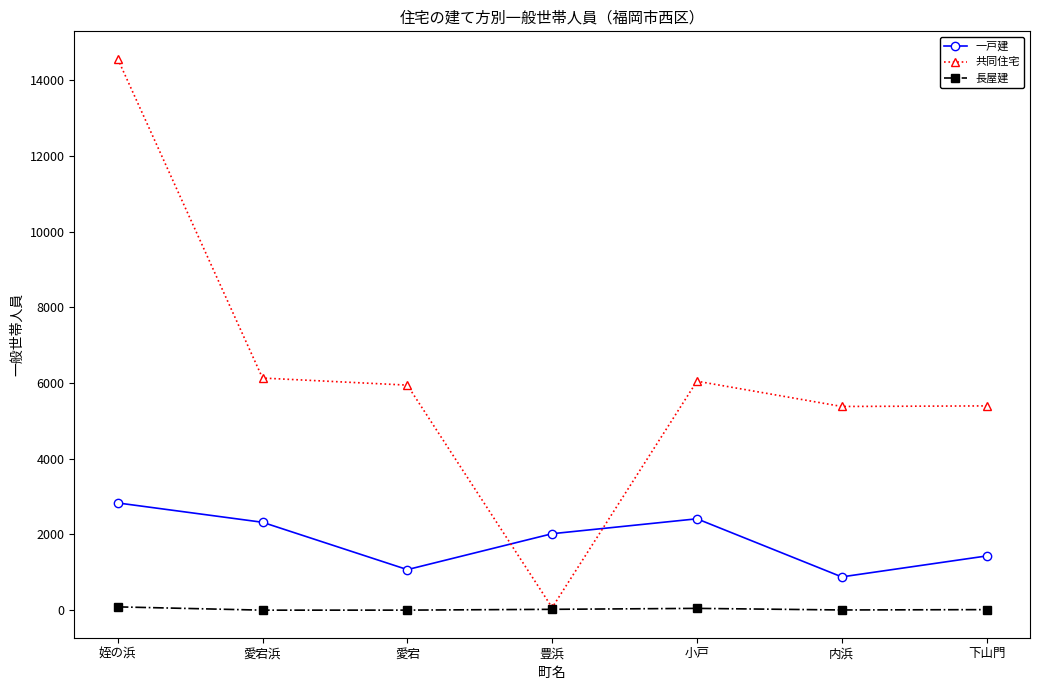

True or false: 長屋建 and 一戸建 cross at least once.

False